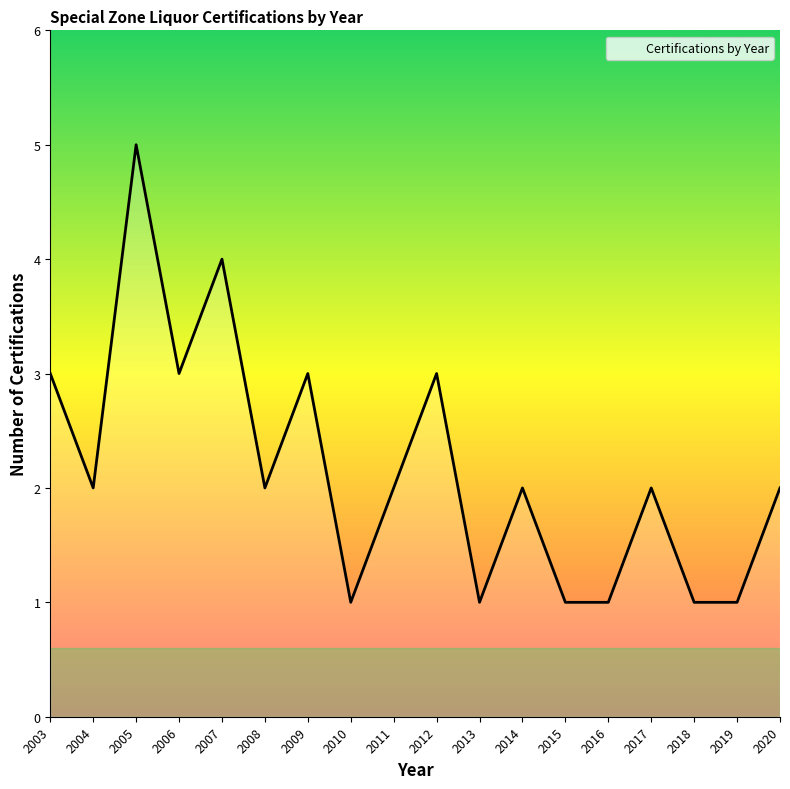

What is the maximum value shown in the chart?

5